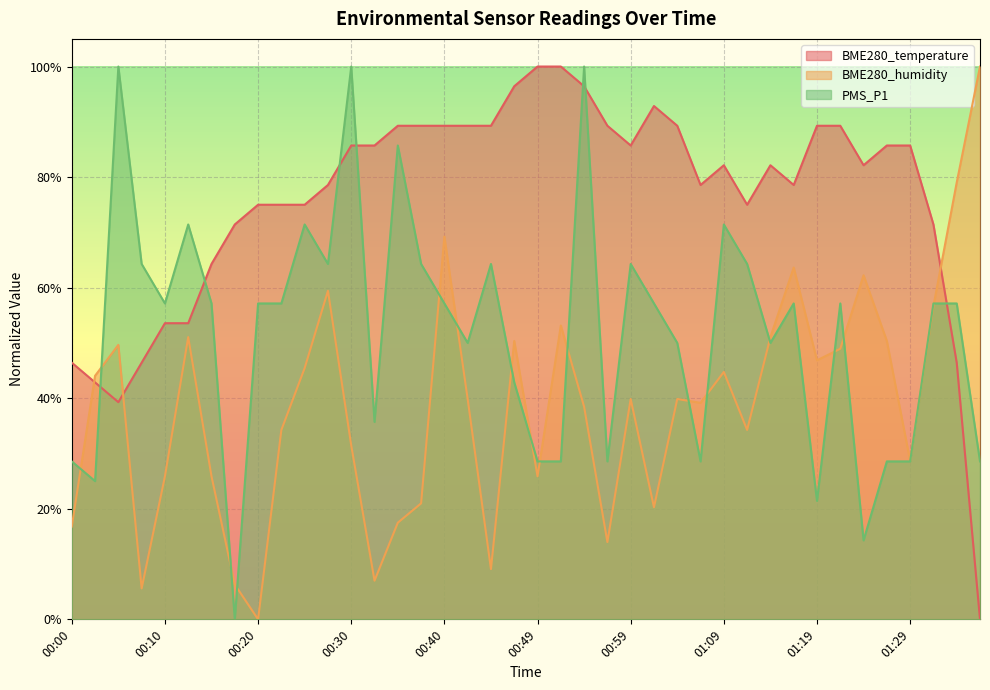

Reading left to right, transcribe all the data shown in this chart.

BME280_temperature: 00:00=0.5	00:03=0.4	00:05=0.4	00:08=0.5	00:10=0.5	00:12=0.5	00:15=0.6	00:17=0.7	00:20=0.8	00:22=0.8	00:25=0.8	00:27=0.8	00:30=0.9	00:32=0.9	00:35=0.9	00:37=0.9	00:40=0.9	00:42=0.9	00:45=0.9	00:47=1.0	00:49=1.0	00:52=1.0	00:54=1.0	00:57=0.9	00:59=0.9	01:02=0.9	01:04=0.9	01:07=0.8	01:09=0.8	01:12=0.8	01:14=0.8	01:17=0.8	01:19=0.9	01:22=0.9	01:24=0.8	01:26=0.9	01:29=0.9	01:31=0.7	01:34=0.5	01:36=0.0
BME280_humidity: 00:00=0.2	00:03=0.4	00:05=0.5	00:08=0.1	00:10=0.3	00:12=0.5	00:15=0.3	00:17=0.1	00:20=0.0	00:22=0.3	00:25=0.5	00:27=0.6	00:30=0.3	00:32=0.1	00:35=0.2	00:37=0.2	00:40=0.7	00:42=0.4	00:45=0.1	00:47=0.5	00:49=0.3	00:52=0.5	00:54=0.4	00:57=0.1	00:59=0.4	01:02=0.2	01:04=0.4	01:07=0.4	01:09=0.4	01:12=0.3	01:14=0.5	01:17=0.6	01:19=0.5	01:22=0.5	01:24=0.6	01:26=0.5	01:29=0.3	01:31=0.6	01:34=0.8	01:36=1.0
PMS_P1: 00:00=0.3	00:03=0.2	00:05=1.0	00:08=0.6	00:10=0.6	00:12=0.7	00:15=0.6	00:17=0.0	00:20=0.6	00:22=0.6	00:25=0.7	00:27=0.6	00:30=1.0	00:32=0.4	00:35=0.9	00:37=0.6	00:40=0.6	00:42=0.5	00:45=0.6	00:47=0.4	00:49=0.3	00:52=0.3	00:54=1.0	00:57=0.3	00:59=0.6	01:02=0.6	01:04=0.5	01:07=0.3	01:09=0.7	01:12=0.6	01:14=0.5	01:17=0.6	01:19=0.2	01:22=0.6	01:24=0.1	01:26=0.3	01:29=0.3	01:31=0.6	01:34=0.6	01:36=0.3